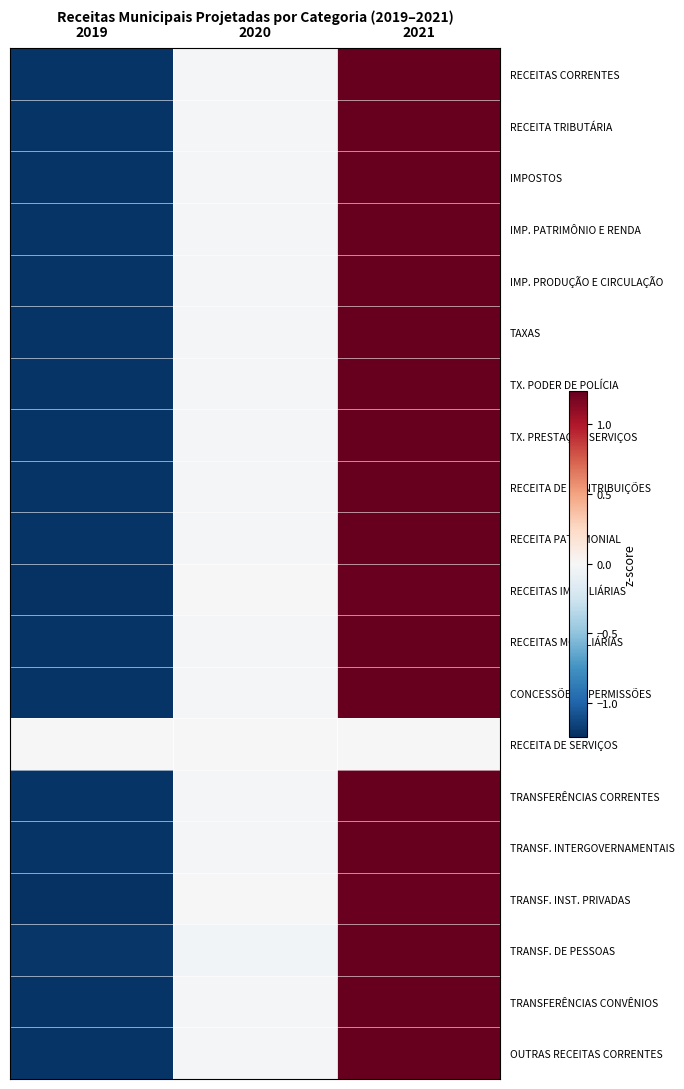

Which series has the widest spread of values?

RECEITAS IMOBILIÁRIAS